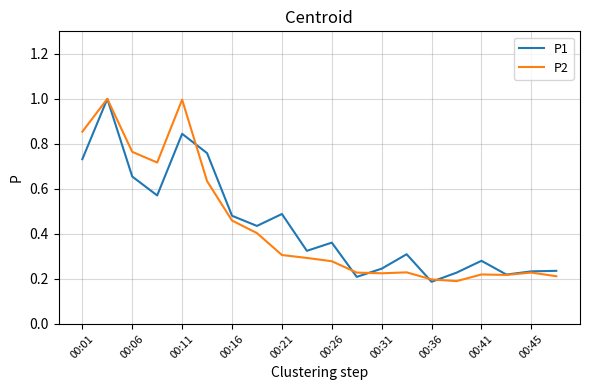

What is the maximum value for P2?

1.0